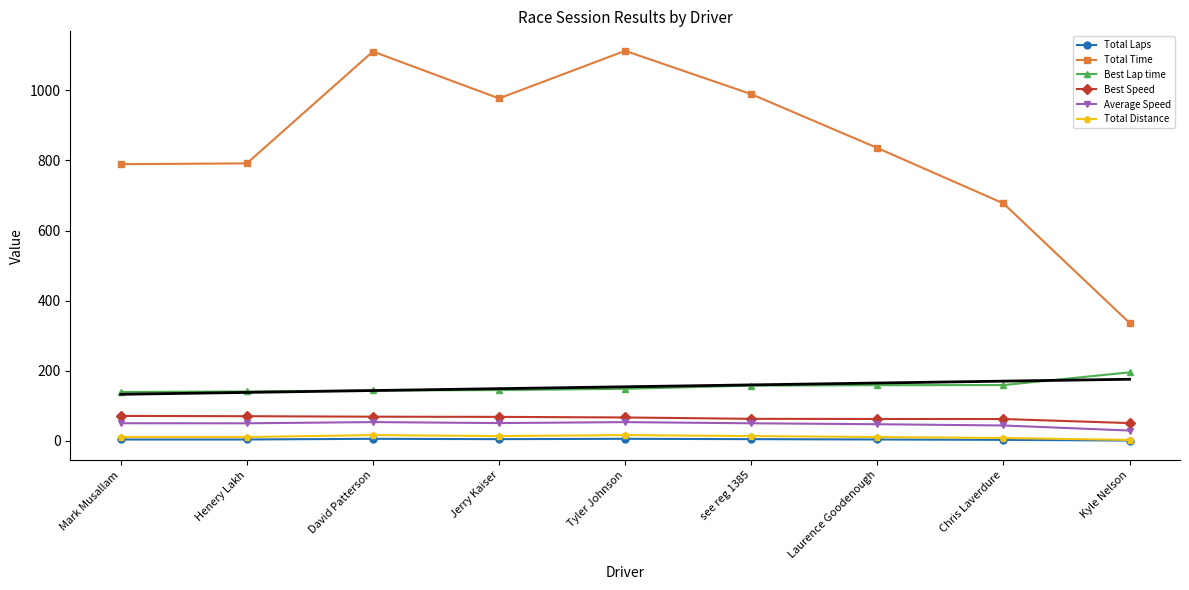

How many values in the Best Lap time series are below 148?

4